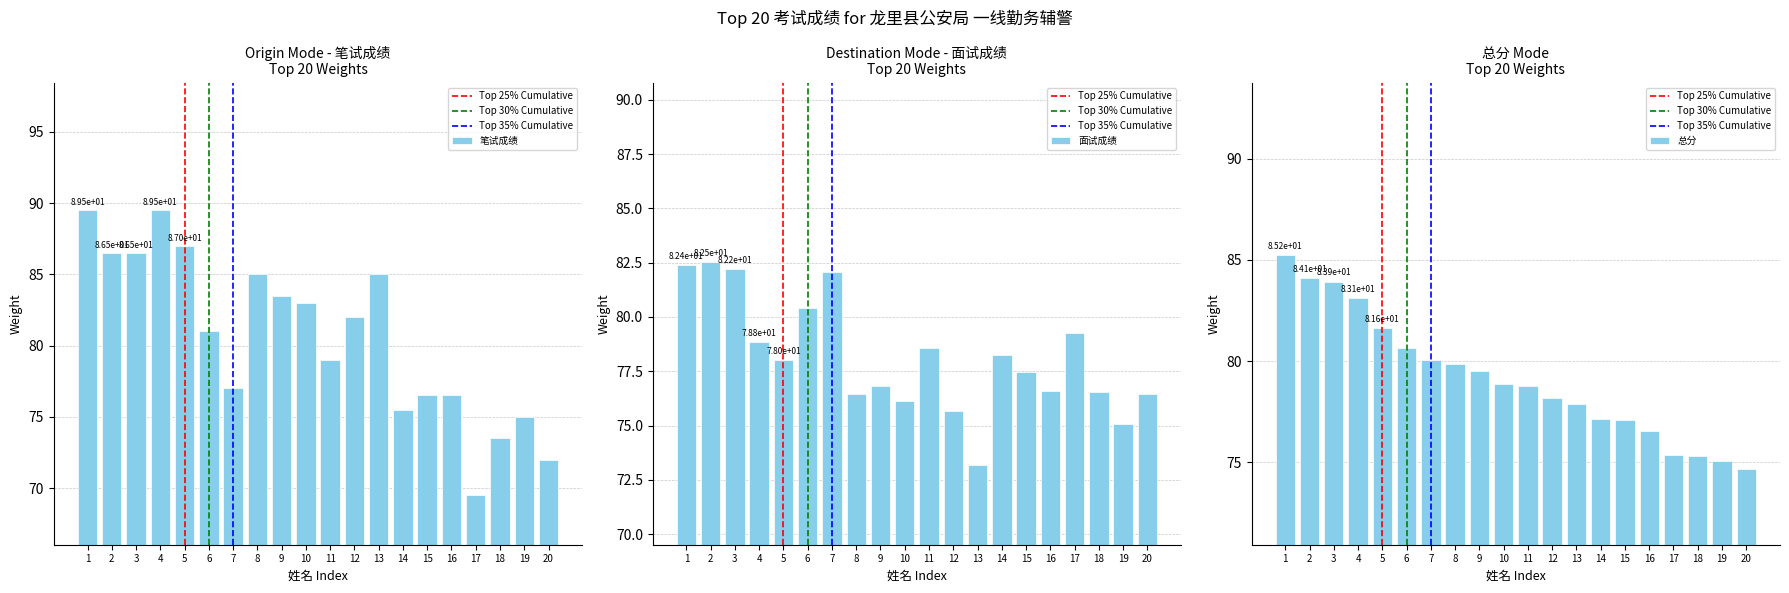

What is the lowest value of the 总分 series?

74.7